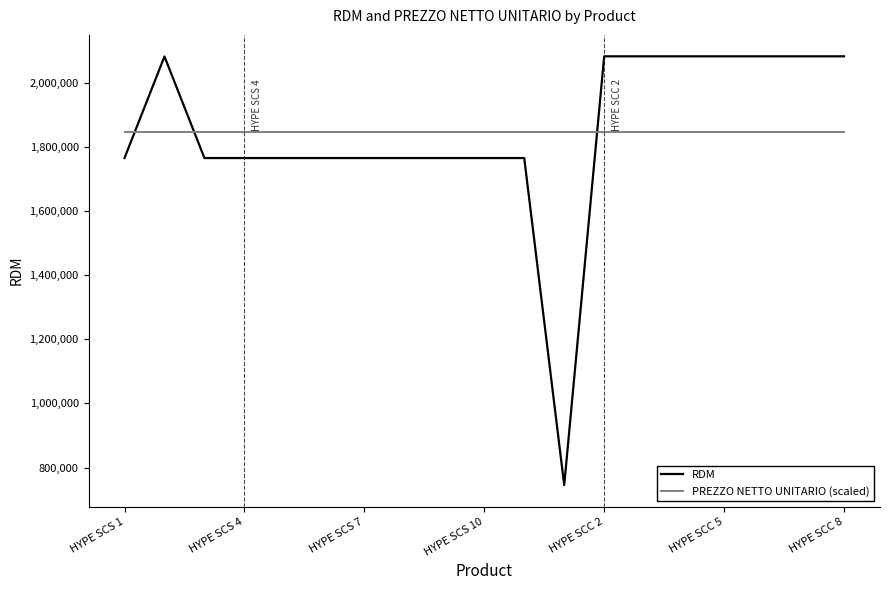

List the series in order of their peak value, highest first.

RDM, PREZZO NETTO UNITARIO (scaled)